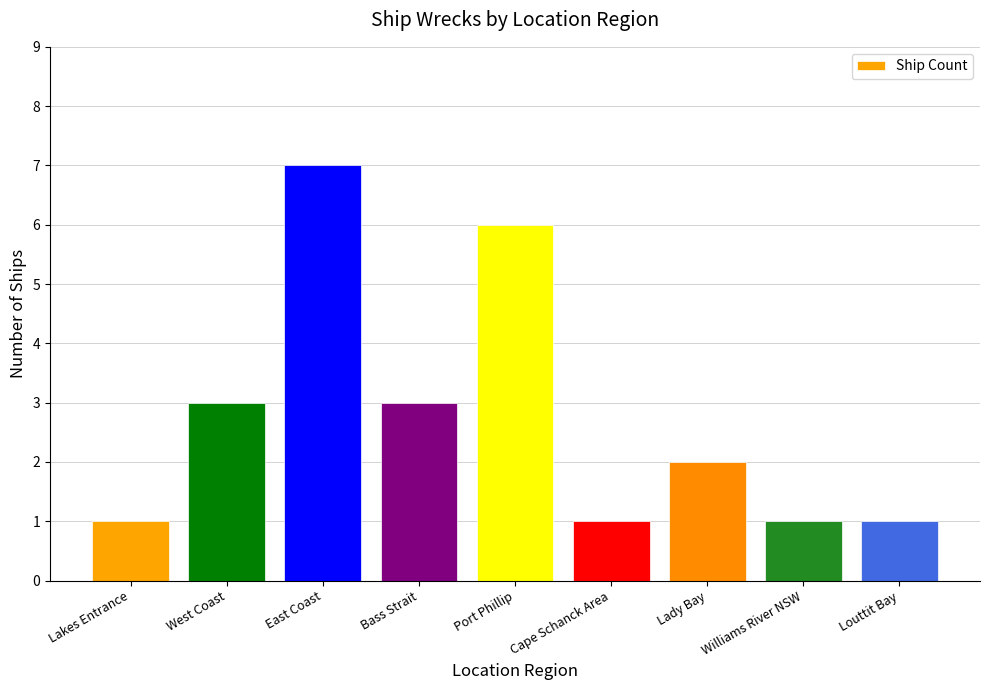

What is the greatest value displayed?

7